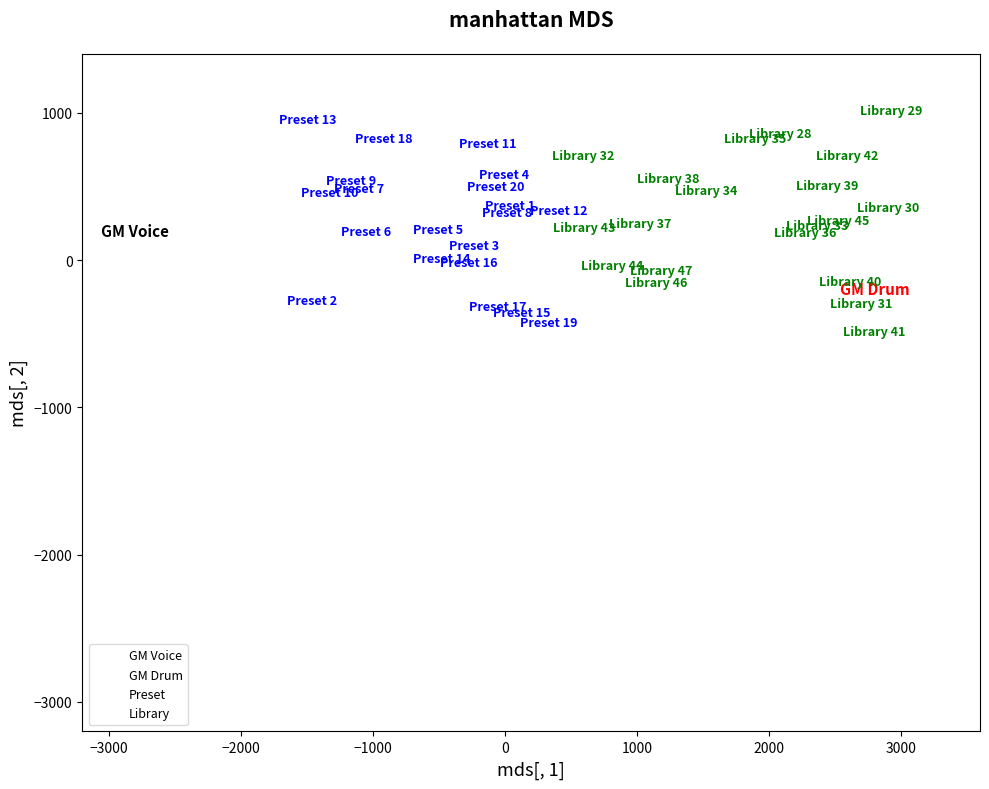

What are all the series names shown in the legend?

GM Voice, GM Drum, Preset, Library